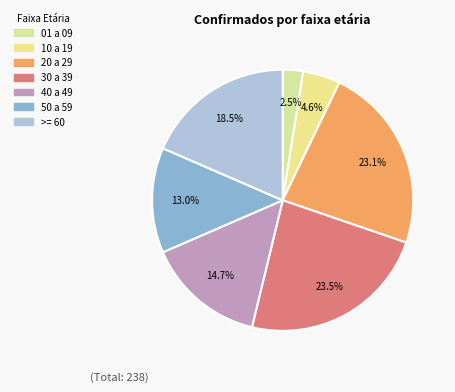

Which category has the smallest portion of the pie?

01 a 09